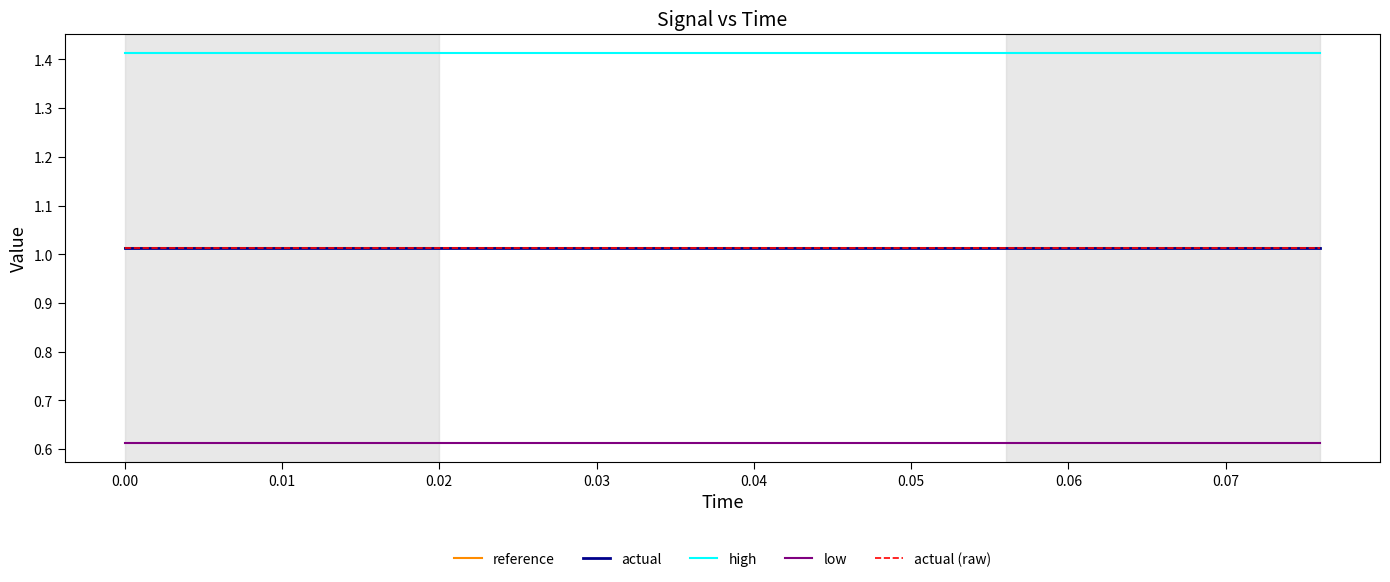

Is this an area chart (filled region under the line)?

No